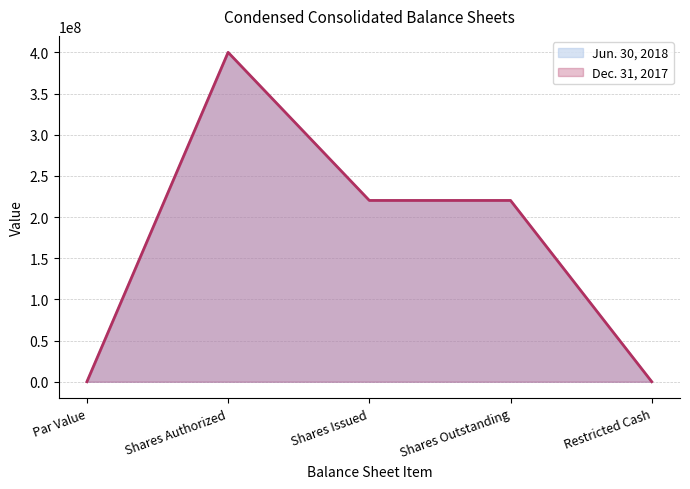

The Jun. 30, 2018 series shows 0 at Par Value. True or false?

True